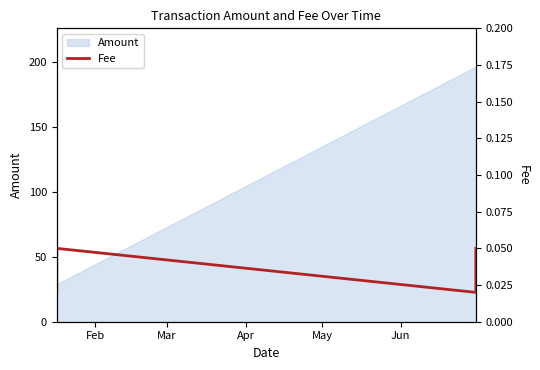

Which category has the lowest value across all series?

Feb